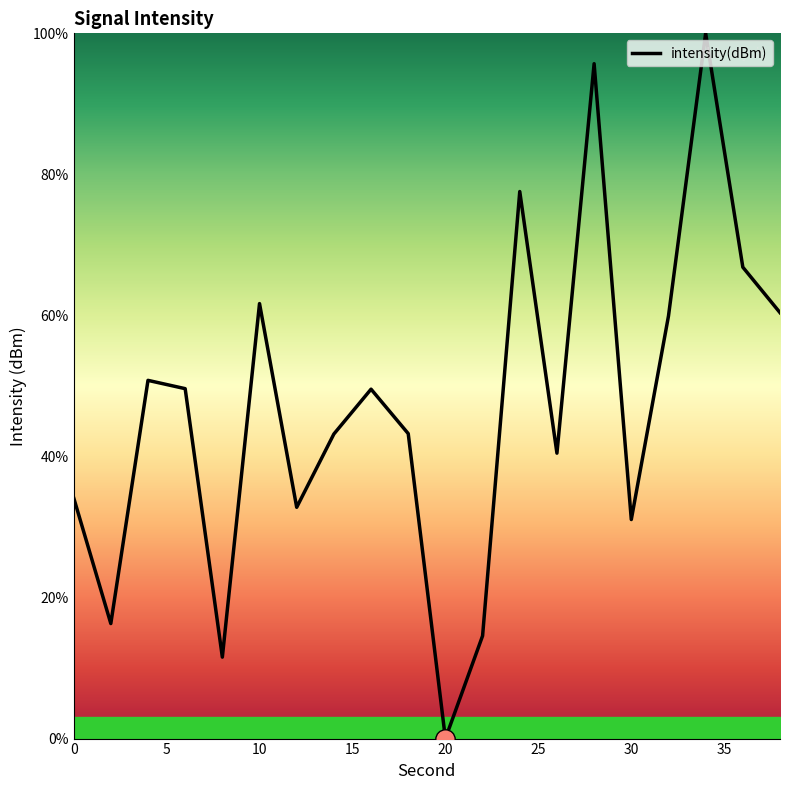

Does the chart have visible grid lines?

No